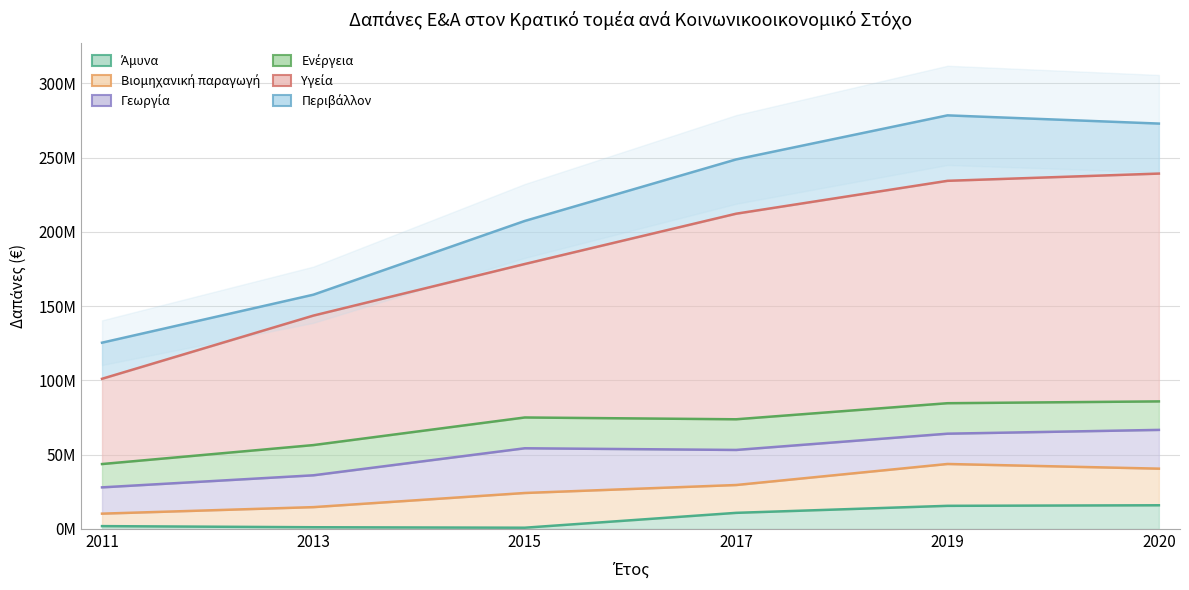

True or false: Περιβάλλον and Βιομηχανική παραγωγή cross at least once.

False